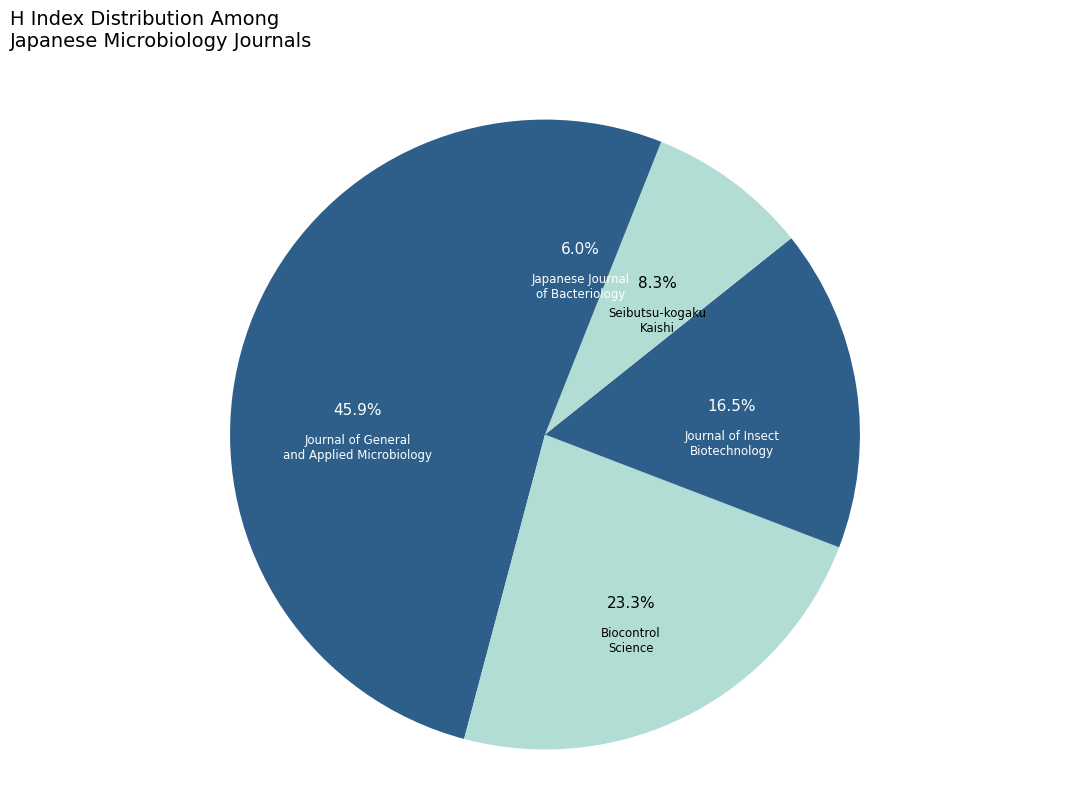

Count the number of slices in the pie.

5